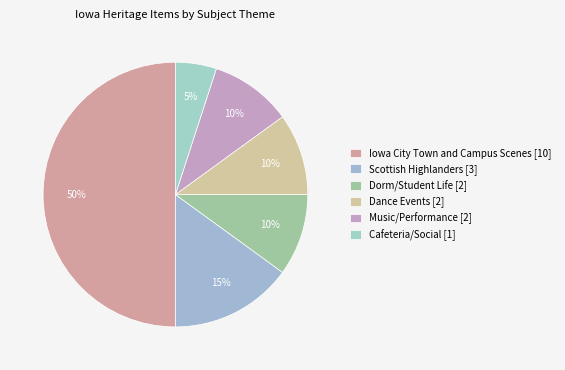

How many segments does this pie chart have?

6